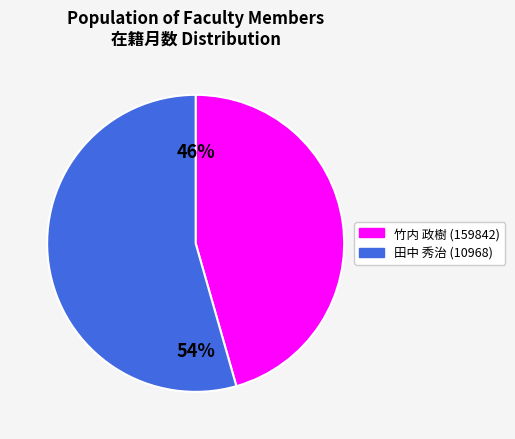

Rank the categories by value from highest to lowest.

田中 秀治 (10968), 竹内 政樹 (159842)